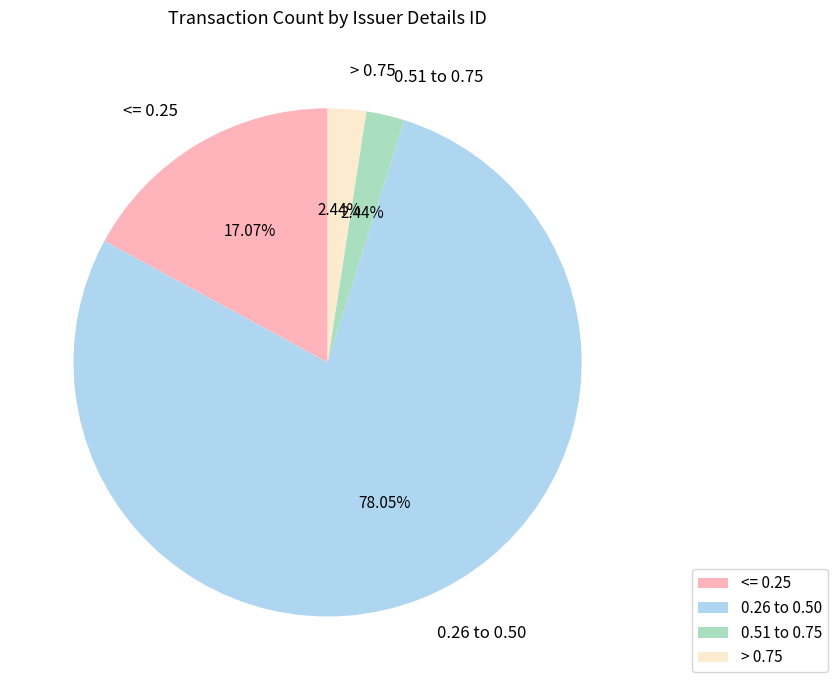

How many segments does this pie chart have?

4